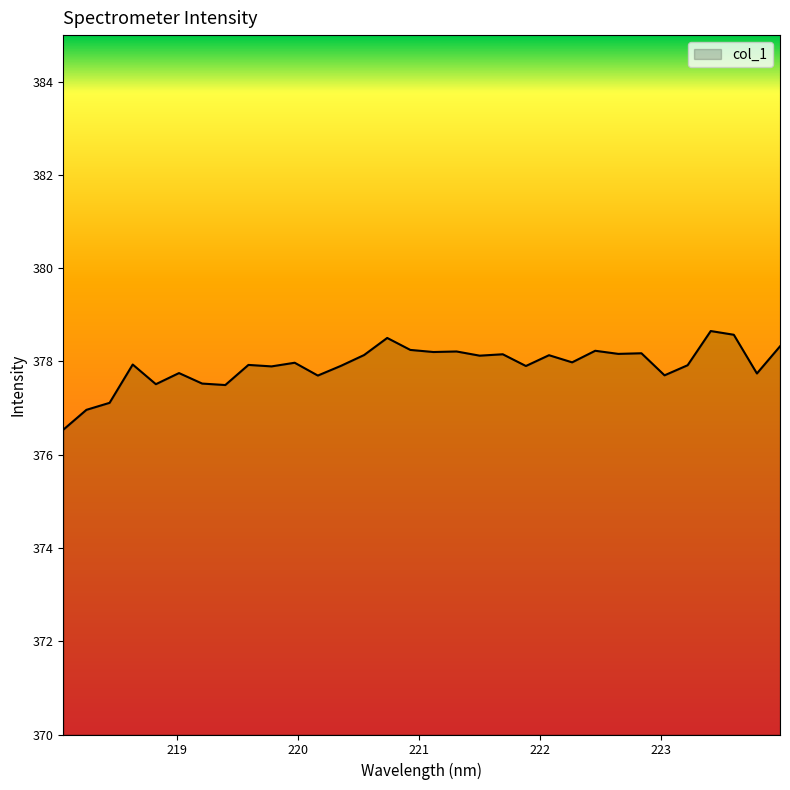

What is the minimum value shown in the chart?

376.5